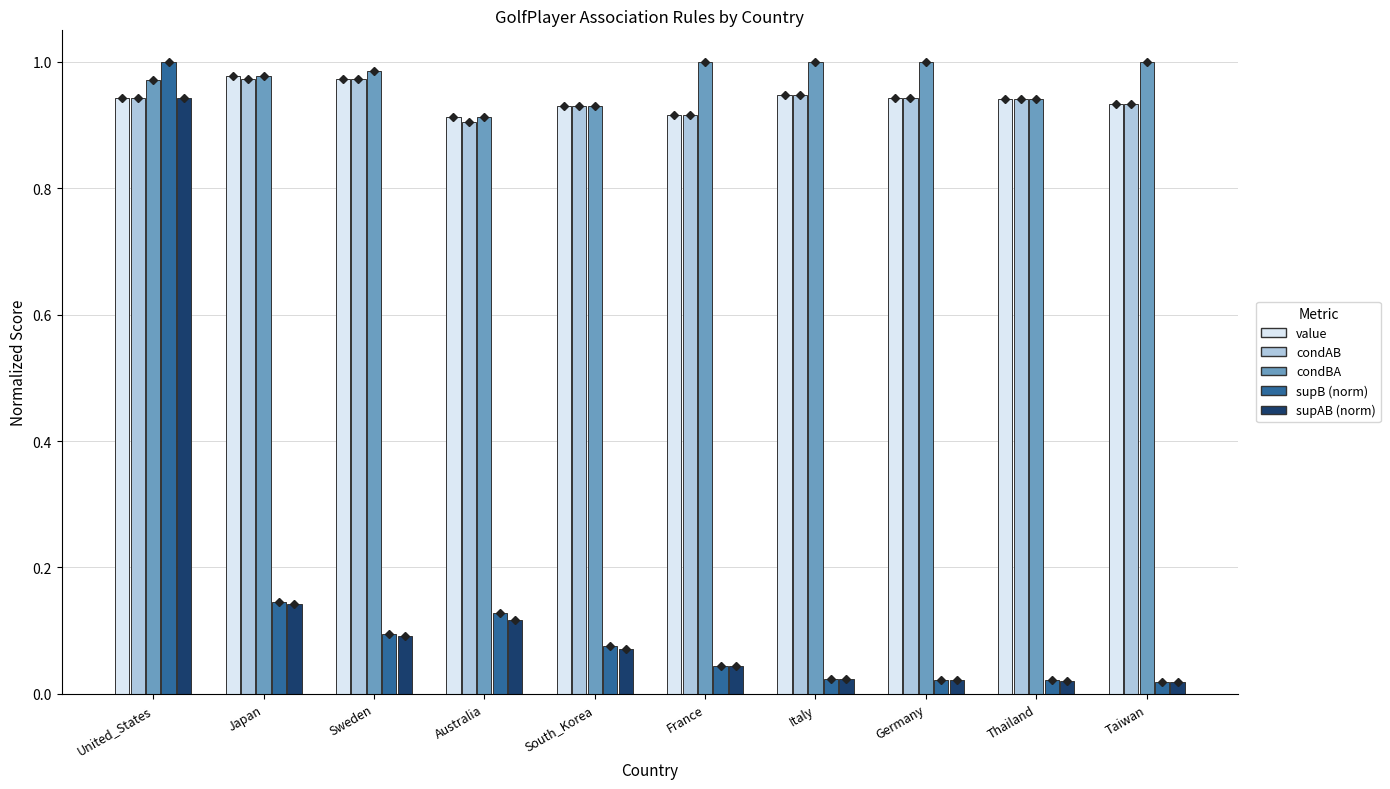

What are all the series names shown in the legend?

value, condAB, condBA, supB (norm), supAB (norm)